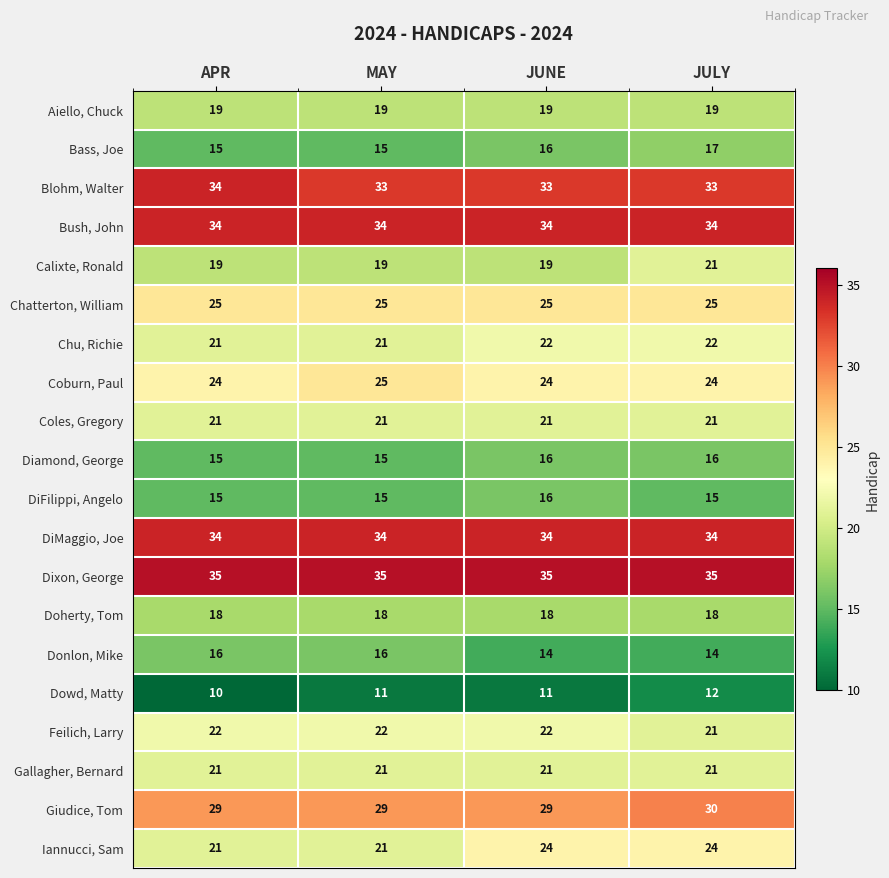

Which series has the largest range (max minus min)?

Iannucci, Sam